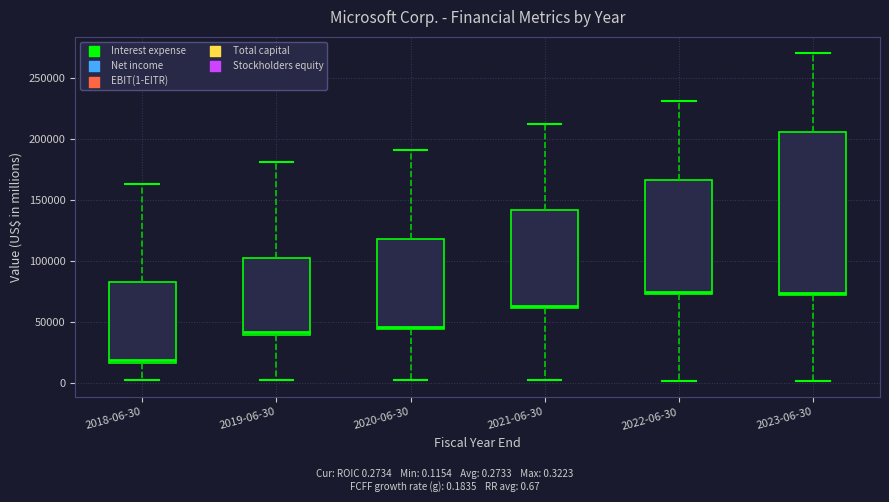

Where is the upper edge of the box for 2021-06-30 on the y-axis? The values are not printed on the chart, so give them approximately, as read against the axis.

140000